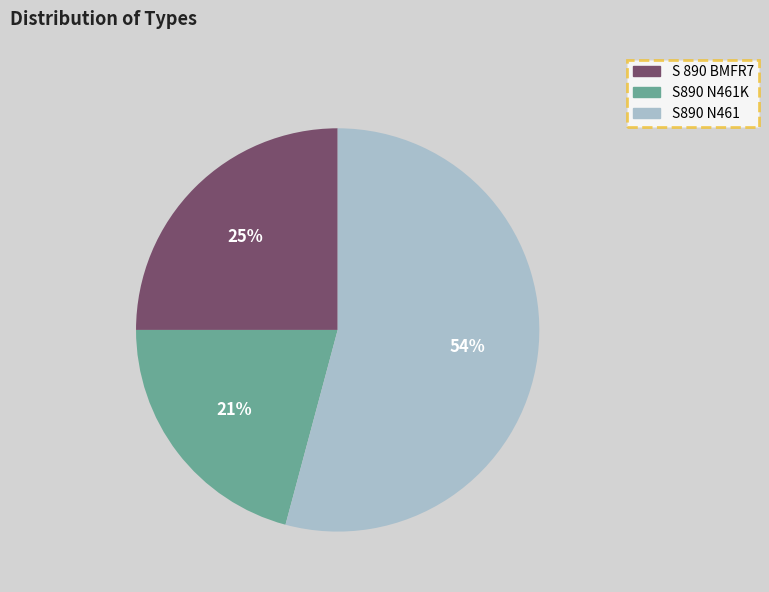

To the nearest percent, what is the average slice percentage?

33%